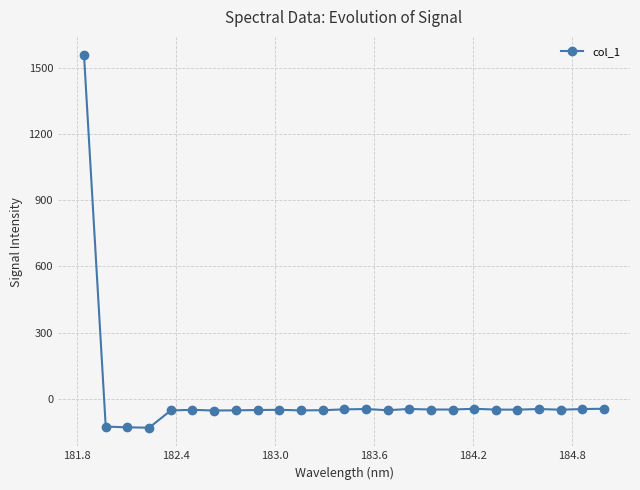

What is the value of the 18th point from the left?

-48.9